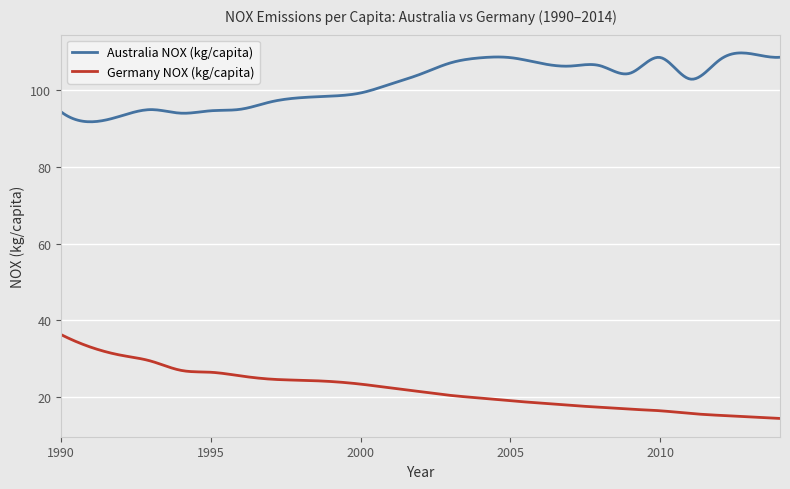

Does the chart have visible grid lines?

Yes